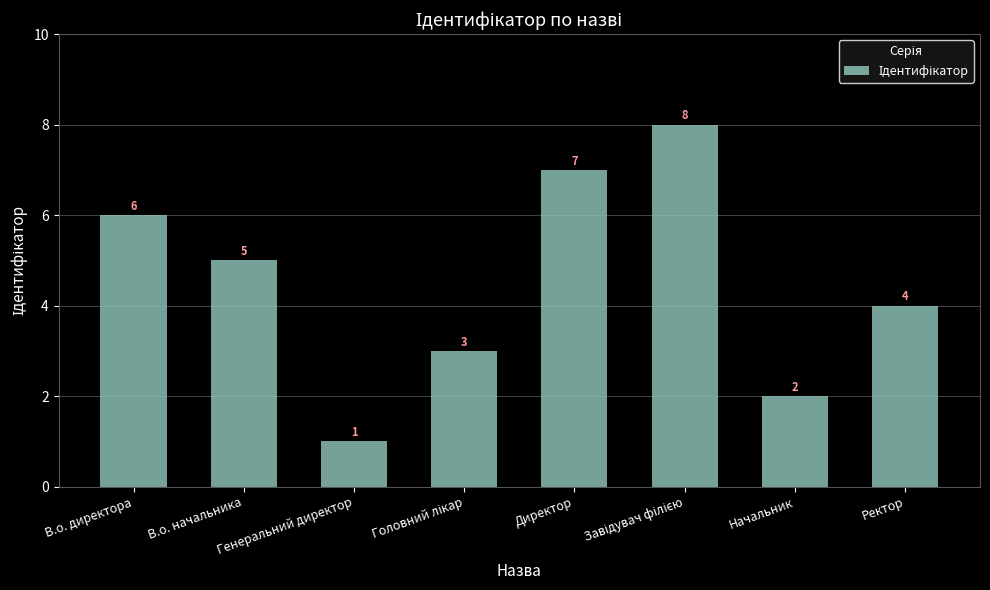

How many categories are shown in the chart?

8